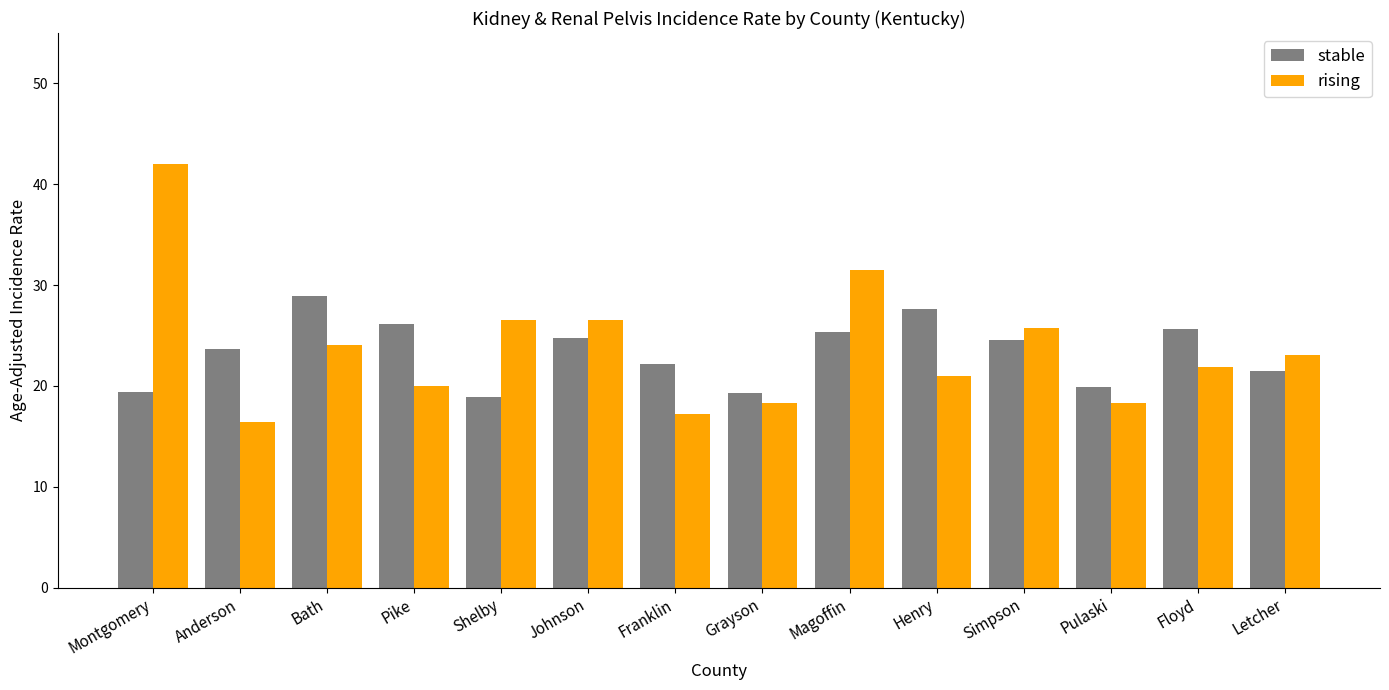

Does the chart contain stacked bars?

No